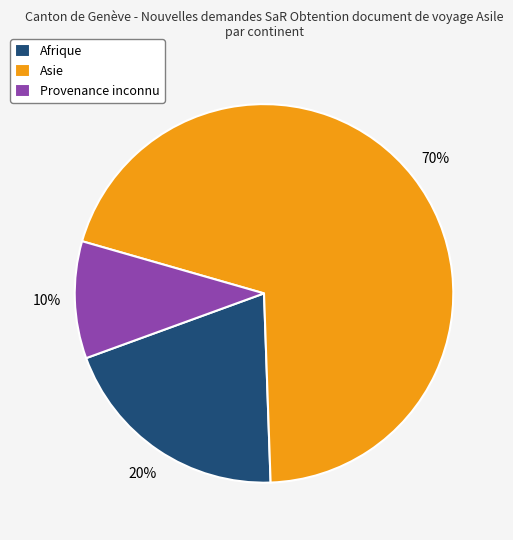

Which category has the biggest portion of the pie?

Asie